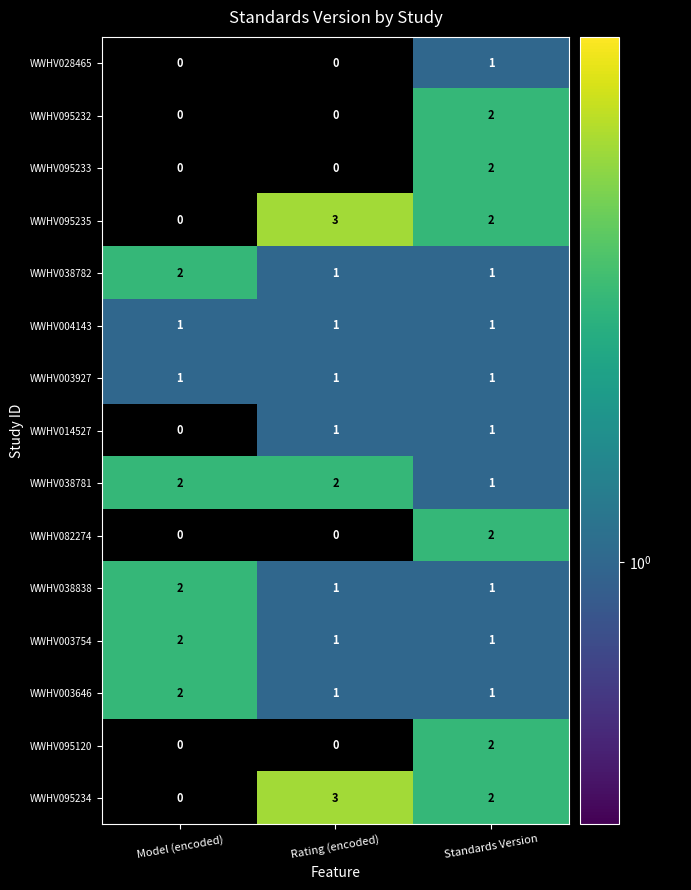

Count the number of categories in the chart.

3